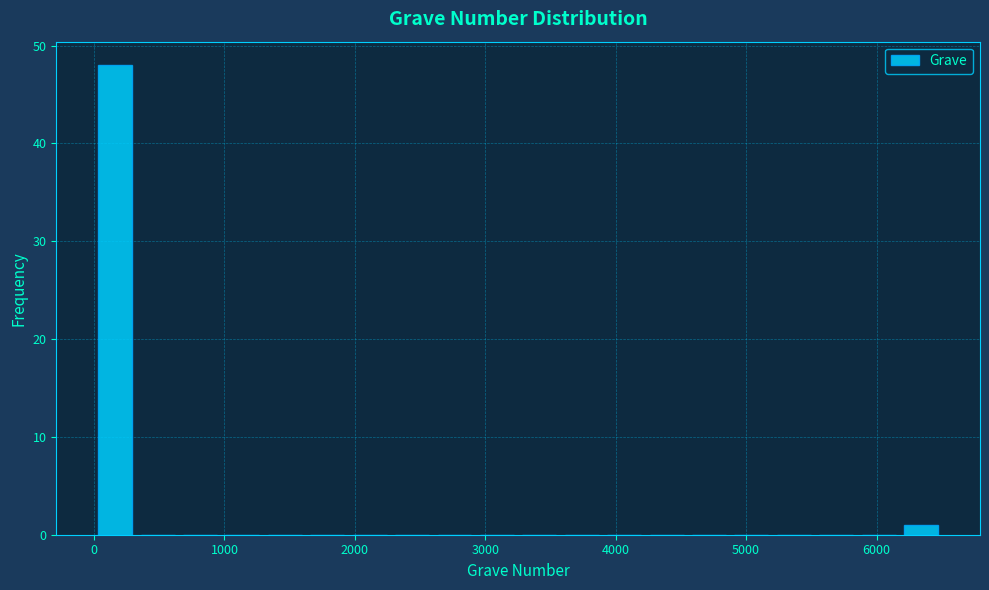

Read against the x-axis, roughly where is the centre of the tallest bar?

200